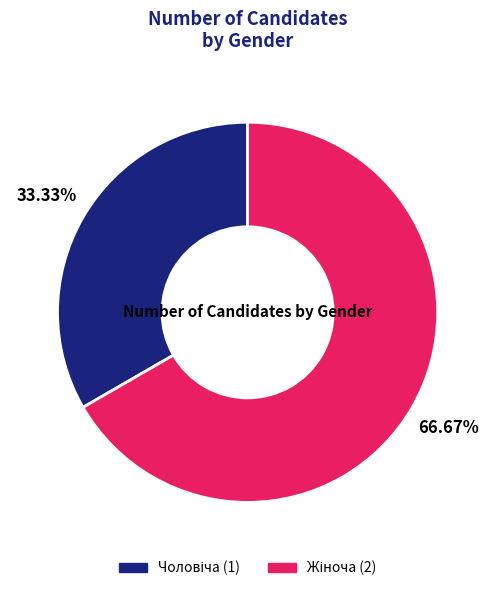

Is there any slice that represents more than half of the pie?

Yes